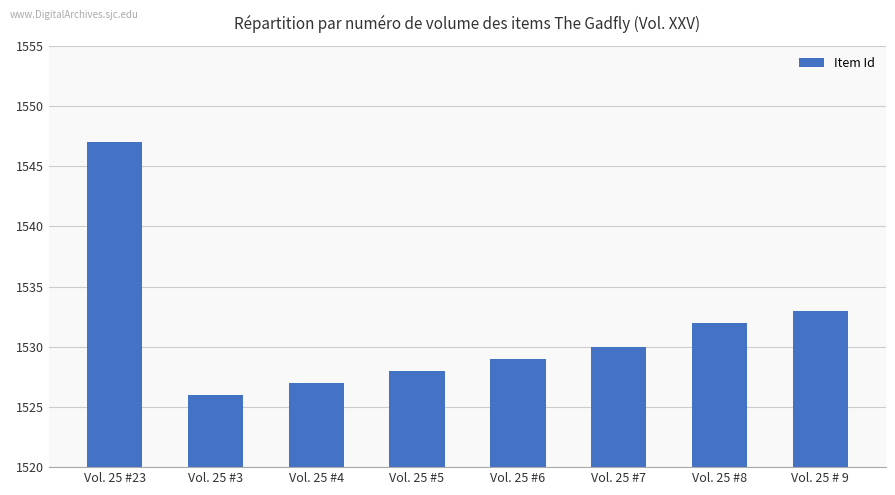

The value at Vol. 25 # 9 is 889. True or false?

False